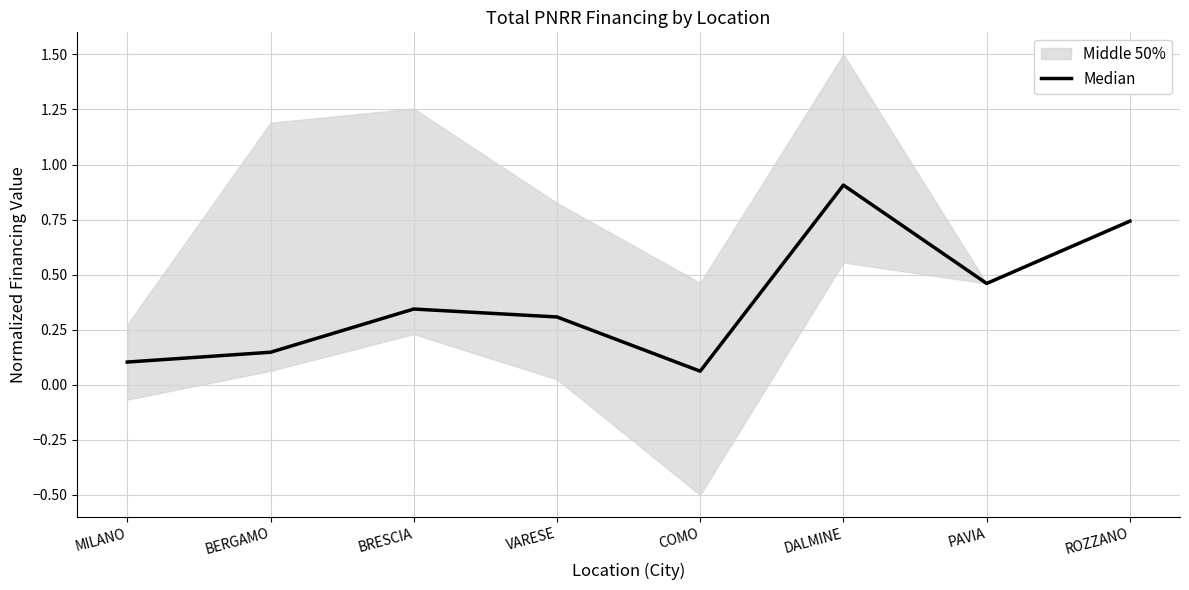

Rank the categories by value from lowest to highest.

COMO, MILANO, BERGAMO, VARESE, BRESCIA, PAVIA, ROZZANO, DALMINE